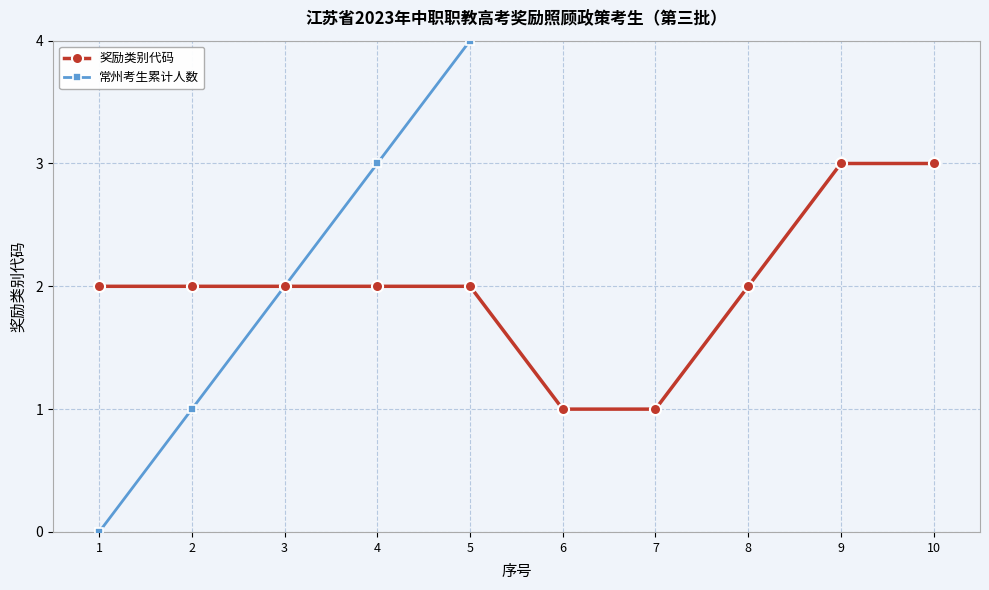

Reading left to right, extract all data points from this chart.

奖励类别代码: 1=2	2=2	3=2	4=2	5=2	6=1	7=1	8=2	9=3	10=3
常州考生累计人数: 1=0	2=1	3=2	4=3	5=4	6=5	7=6	8=7	9=8	10=9